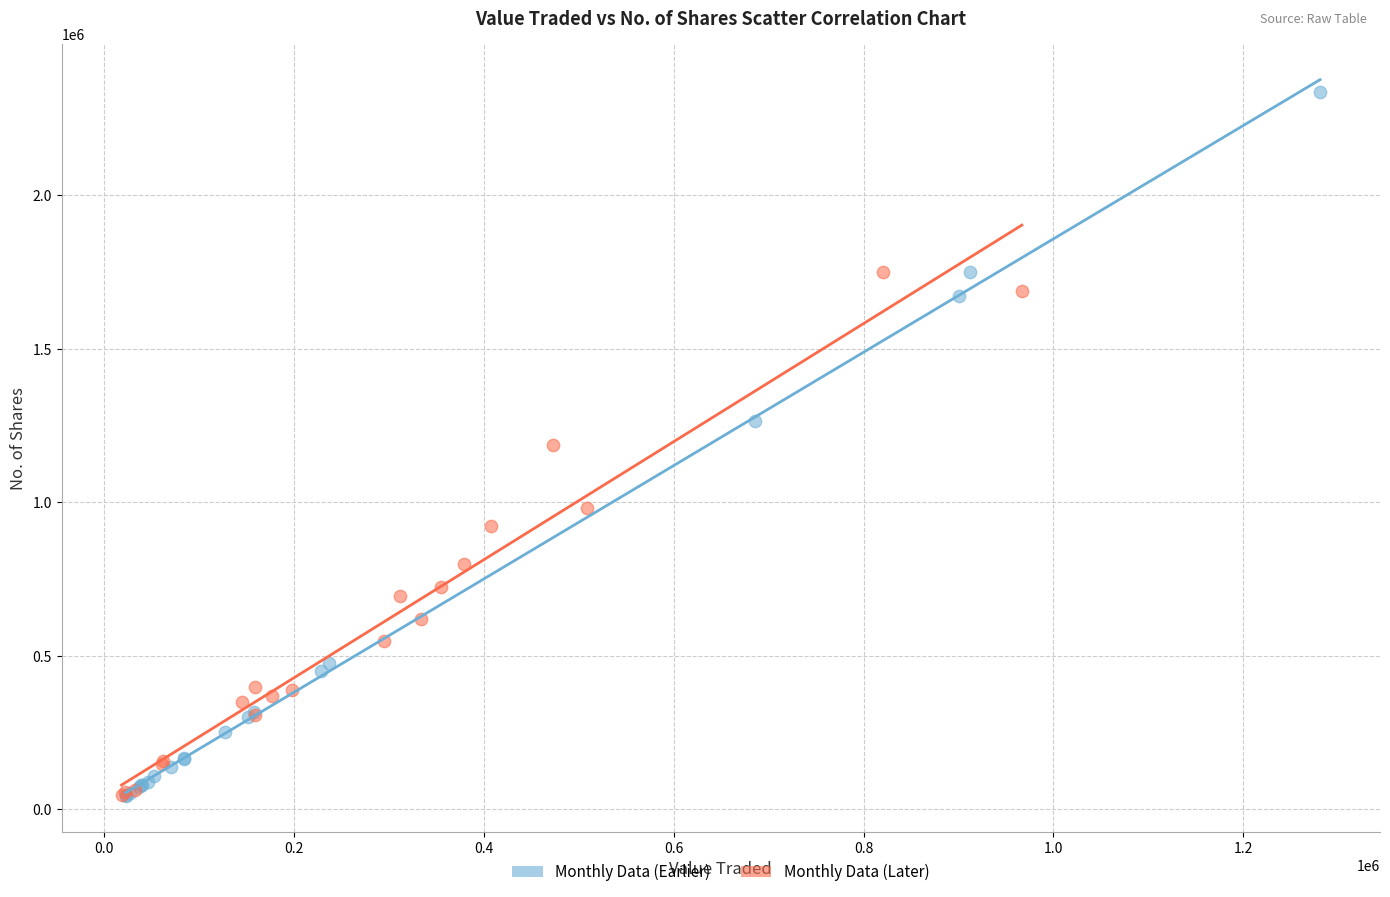

Which series has the largest Y range (max minus min)?

Monthly Data (Earlier)